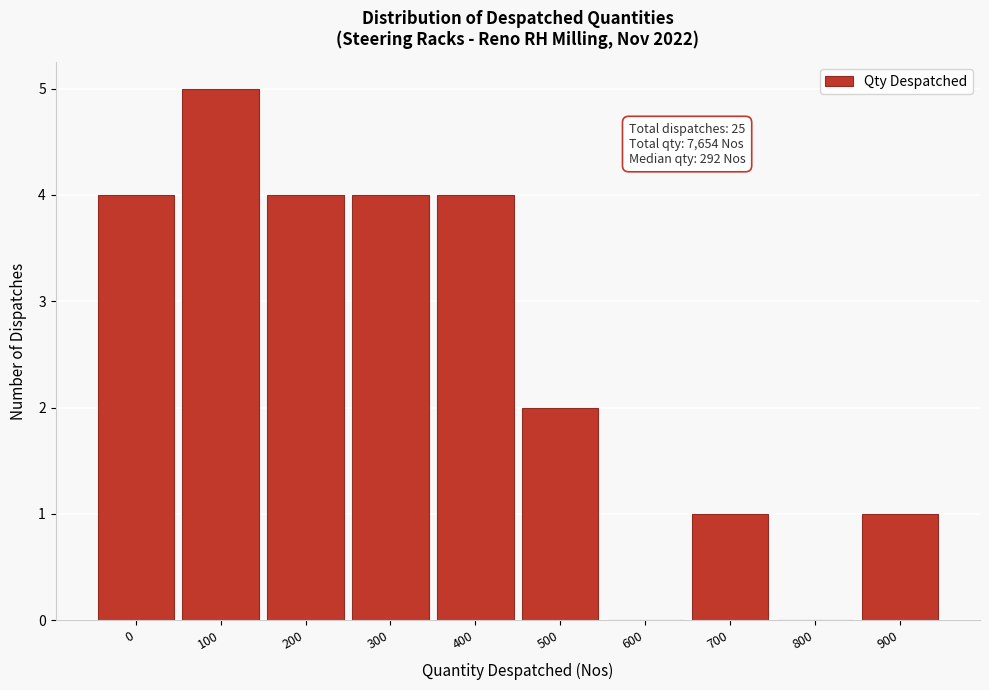

Reading right to left, list all the values displayed in this chart.

900=1	800=0	700=1	600=0	500=2	400=4	300=4	200=4	100=5	0=4